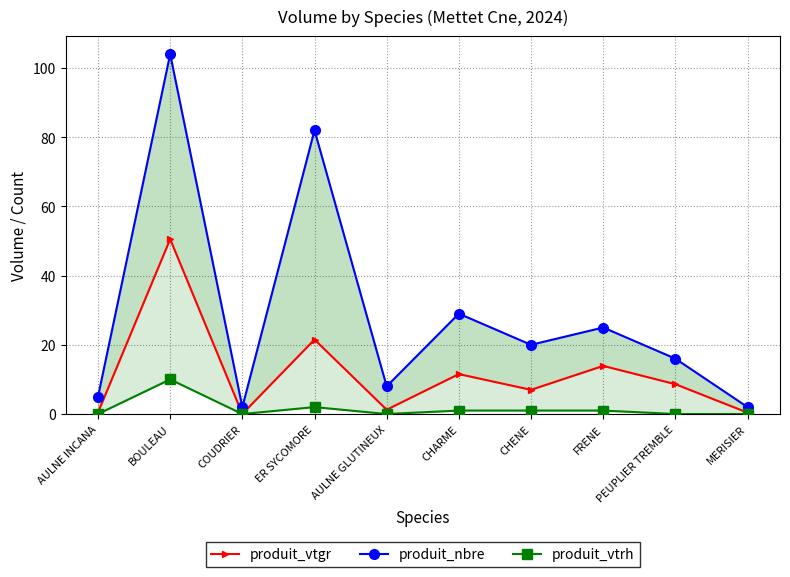

Which series has the largest total across all categories?

produit_nbre